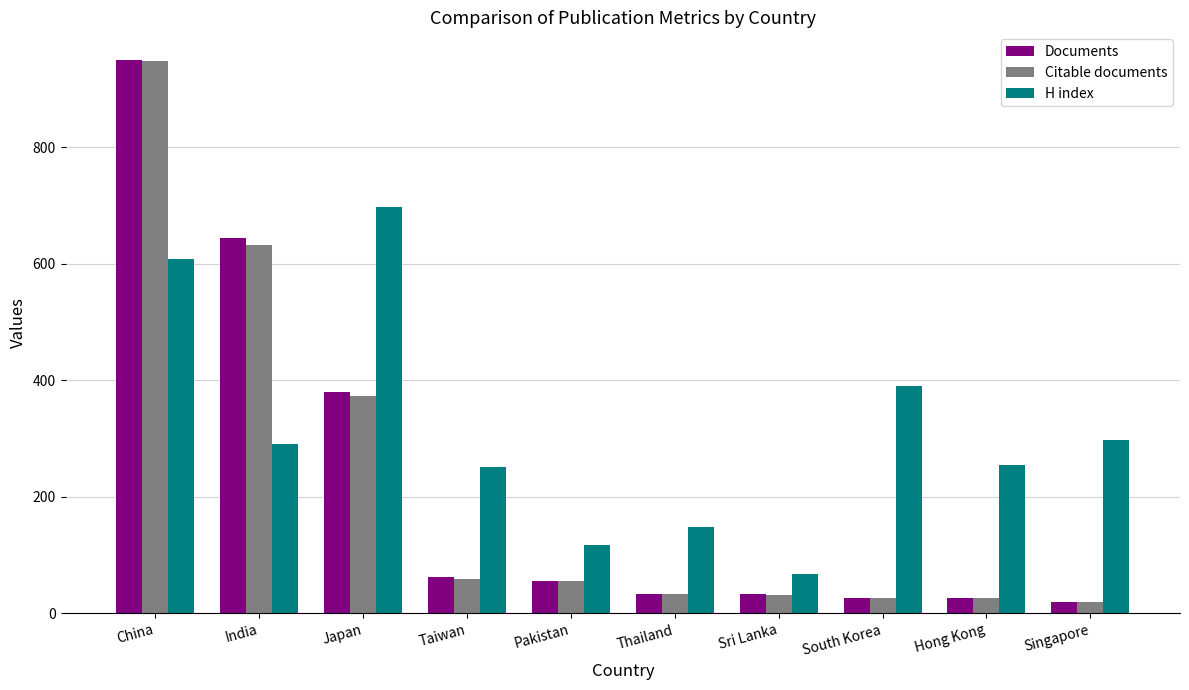

What is the difference between the maximum and minimum values in the Documents series?

930